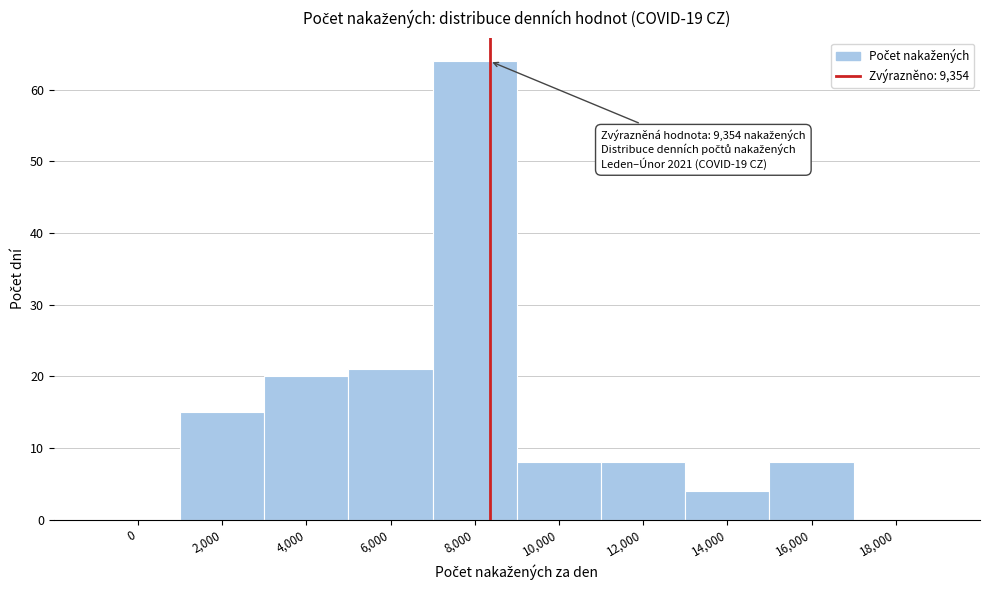

Reading left to right, transcribe all the data shown in this chart.

0=0	2,000=15	4,000=20	6,000=21	8,000=64	10,000=8	12,000=8	14,000=4	16,000=8	18,000=0